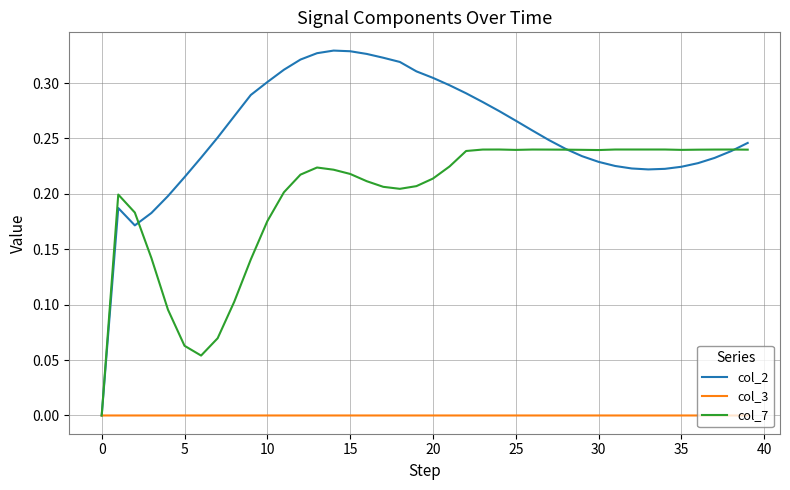

Which series has the widest spread of values?

col_2